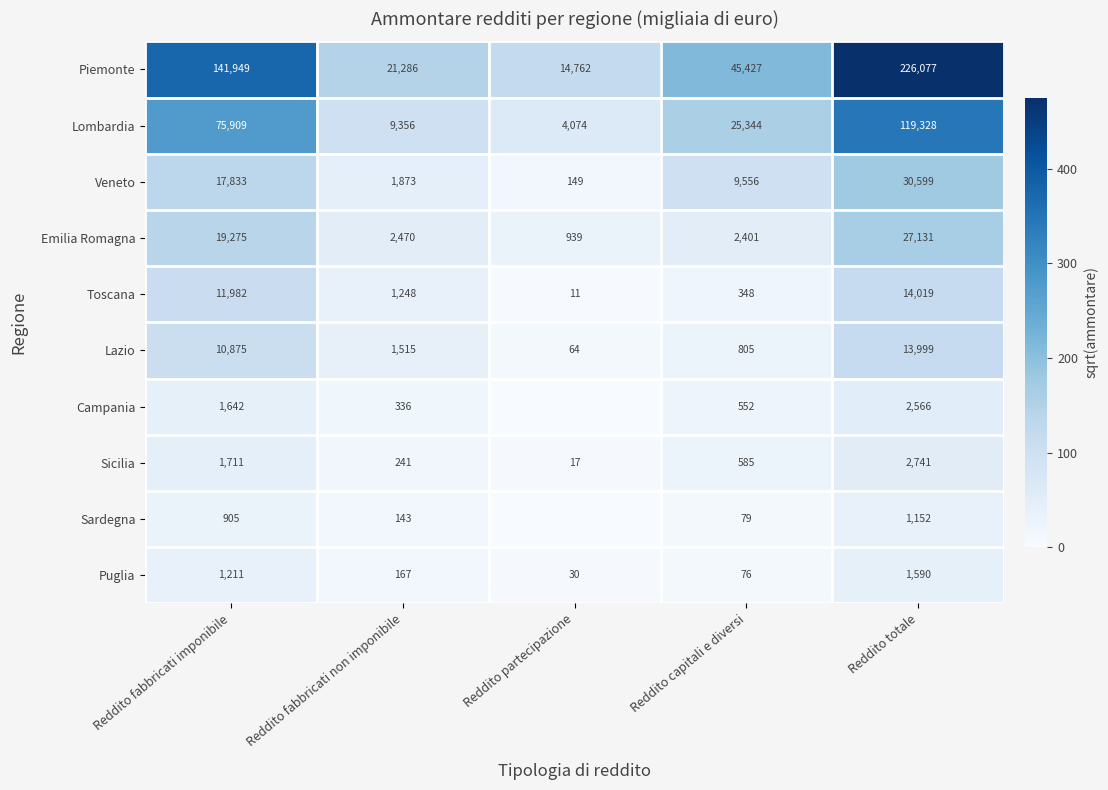

What is the difference between the maximum and minimum values in the Lombardia series?

115254